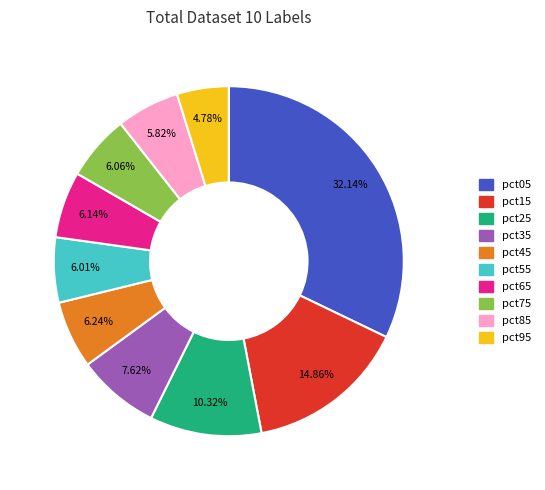

To the nearest percent, what is the average slice percentage?

10%